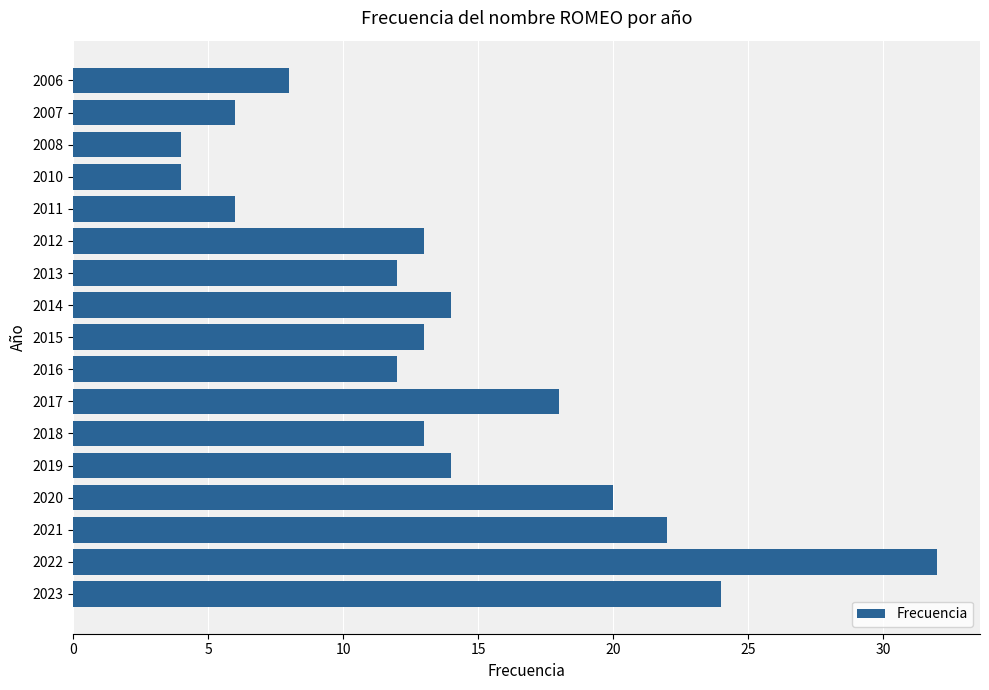

What is the maximum value shown in the chart?

32